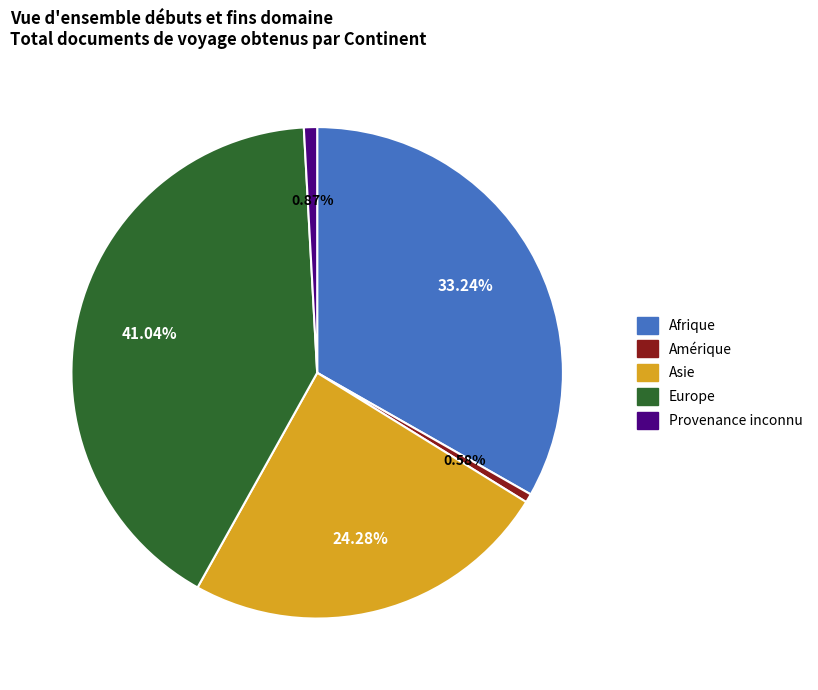

Is Afrique the majority of the pie?

No